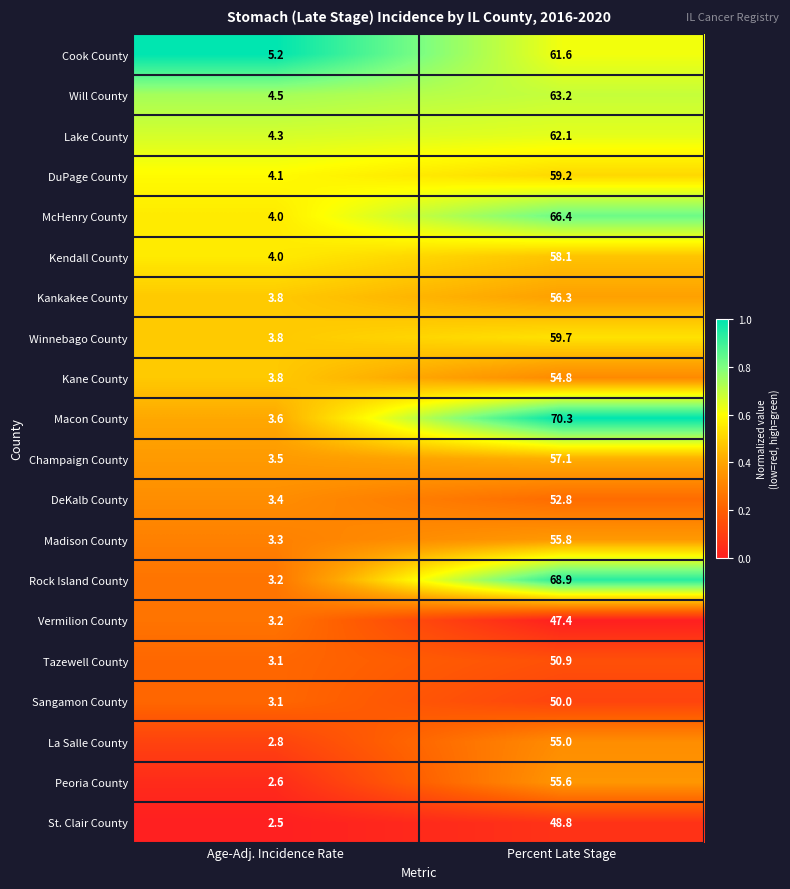

List the series in order of their peak value, highest first.

Macon County, Rock Island County, McHenry County, Will County, Lake County, Cook County, Winnebago County, DuPage County, Kendall County, Champaign County, Kankakee County, Madison County, Peoria County, La Salle County, Kane County, DeKalb County, Tazewell County, Sangamon County, St. Clair County, Vermilion County